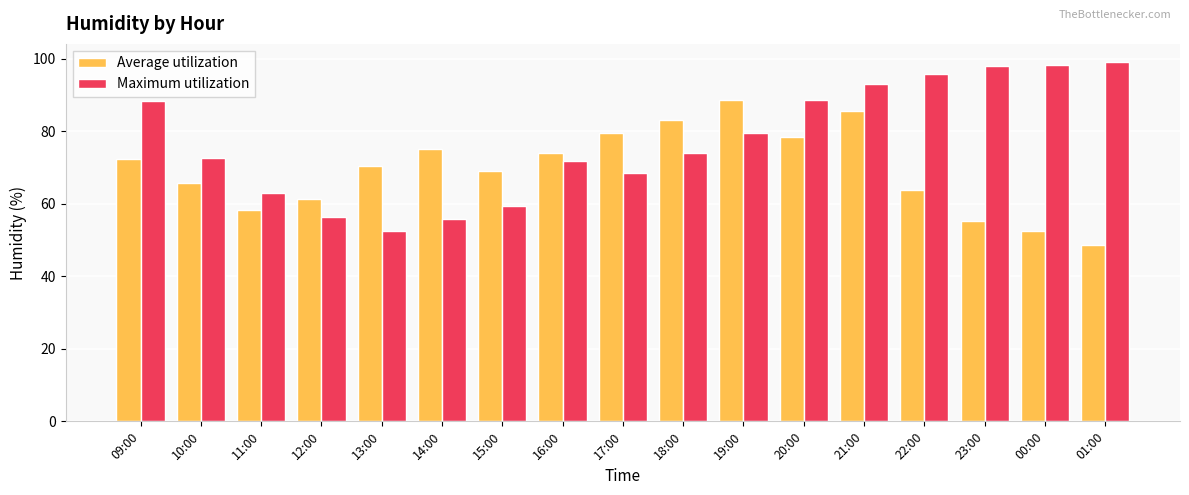

What is the label of the 3rd bar from the right?

23:00